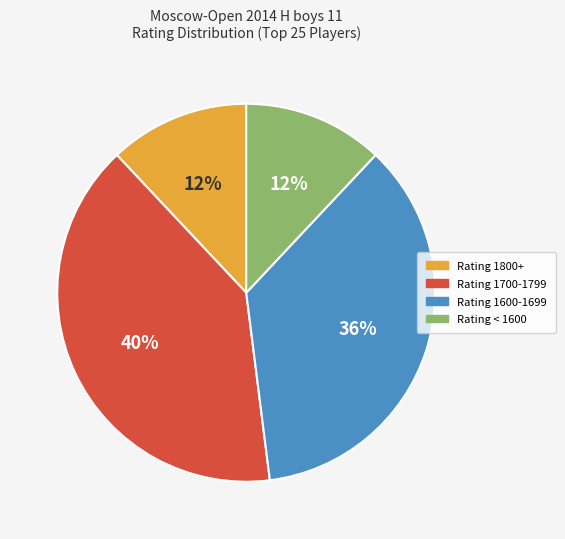

To the nearest percent, what is the difference between the largest and smallest slice percentages?

28%